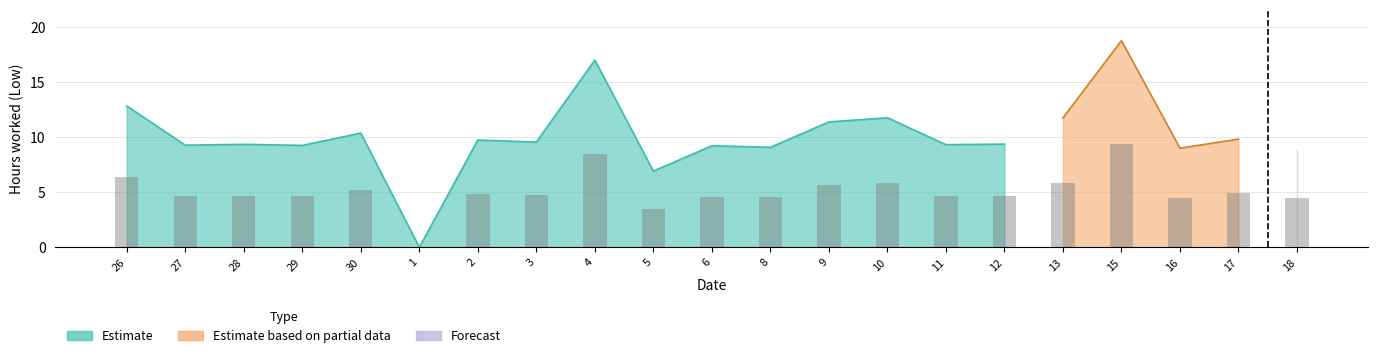

At which category is the sum across all series the highest?

15